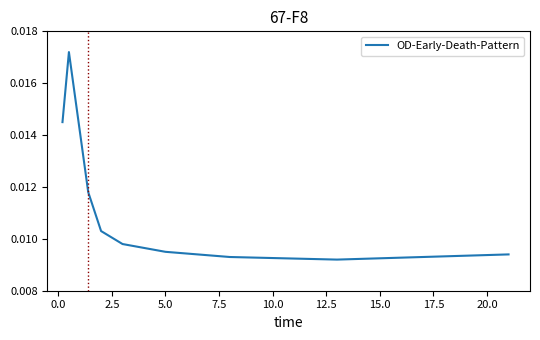

Does the chart display data point markers on the line(s)?

No